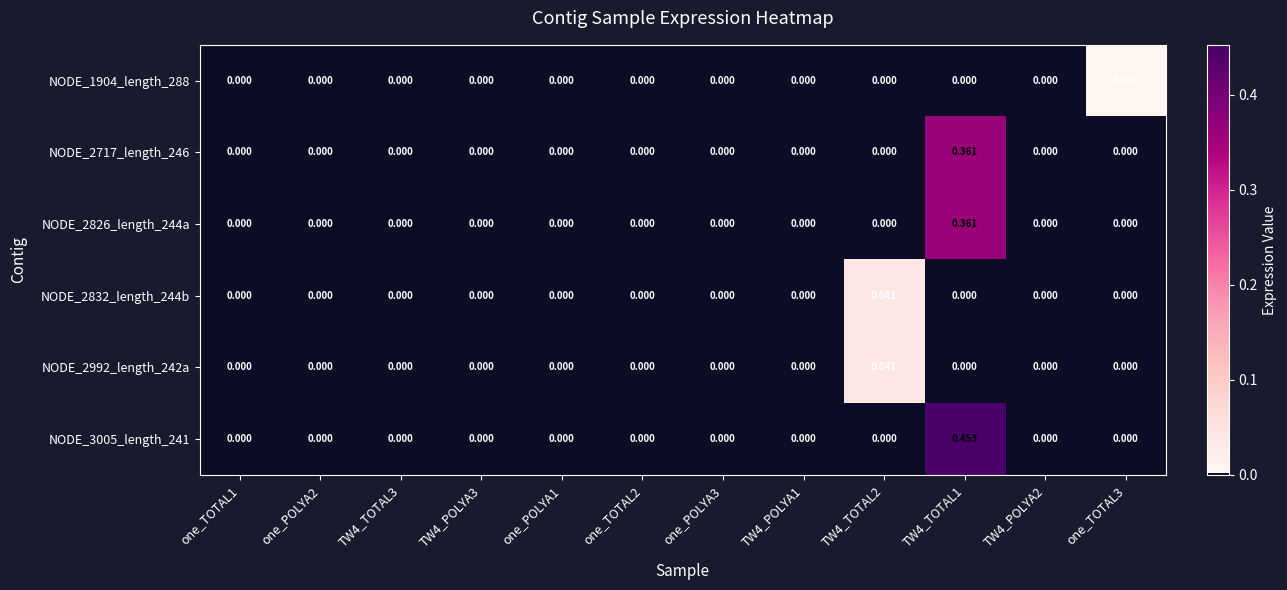

How many data points does each series have?

12